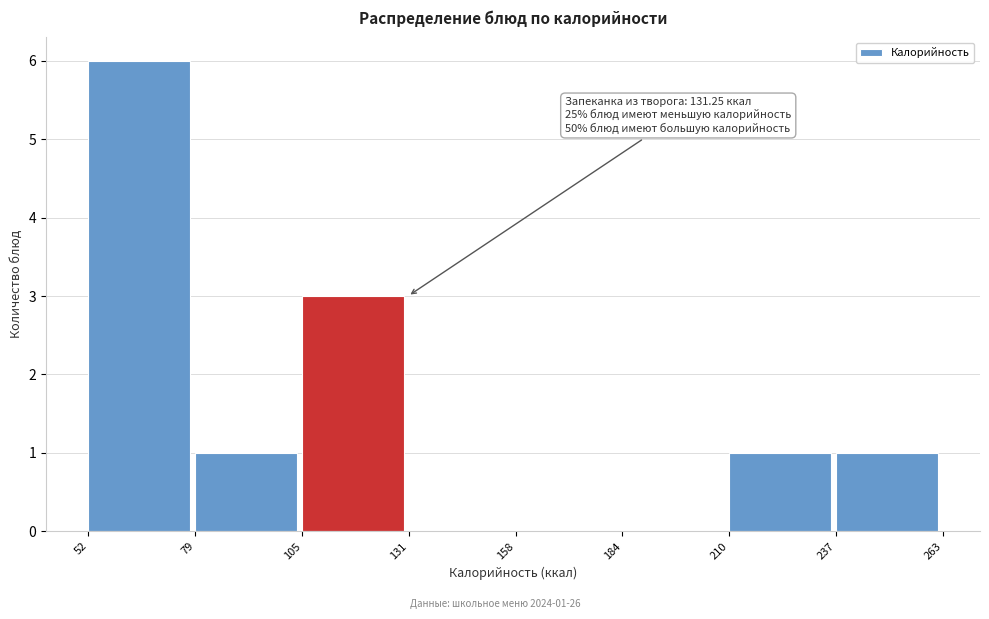

Over which range of the x-axis is the bar tallest?

52 to 79